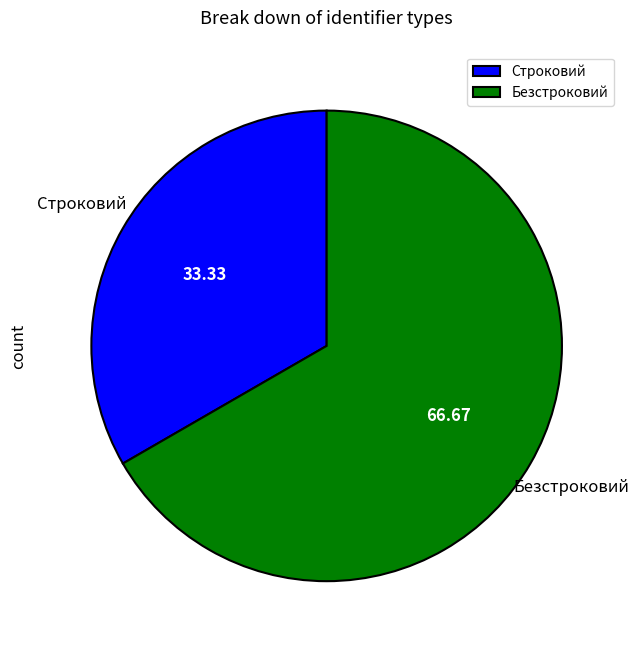

Approximately how many times larger is the value at Безстроковий compared to Строковий?

2.0